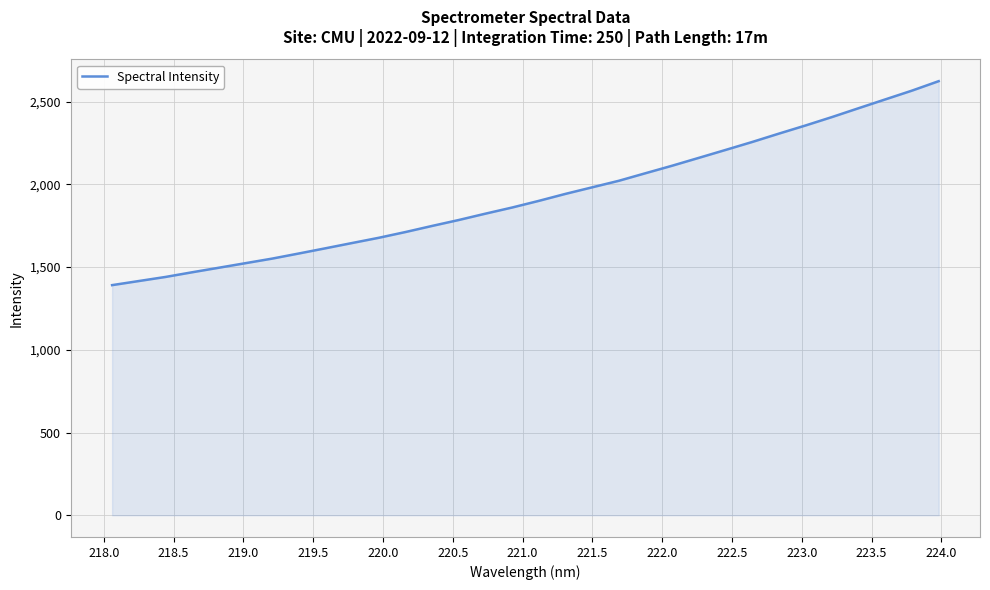

True or false: the data has more than 1 interior local peaks.

False